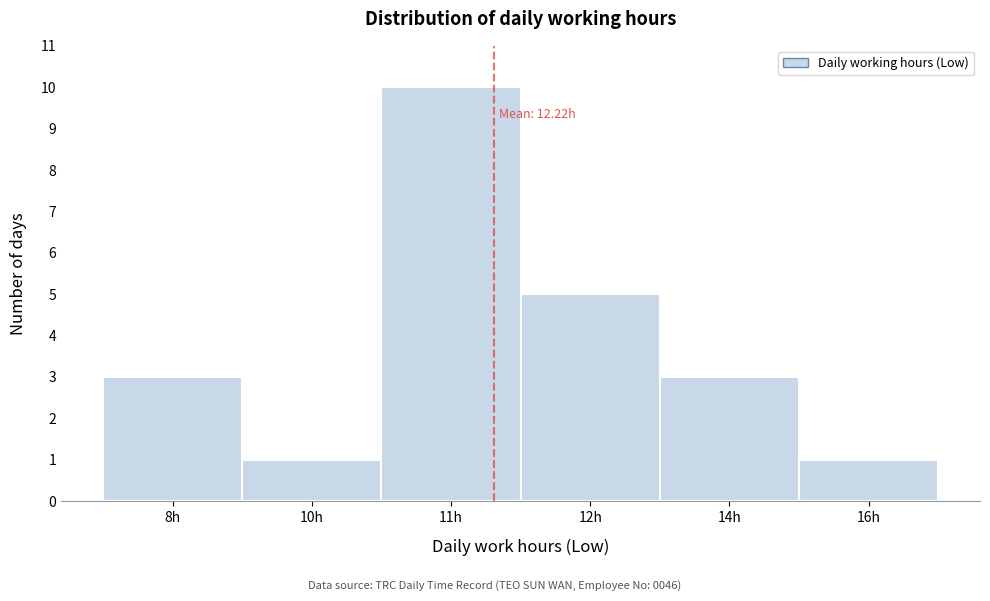

Reading right to left, what are all the values shown in this chart?

16h=1	14h=3	12h=5	11h=10	10h=1	8h=3